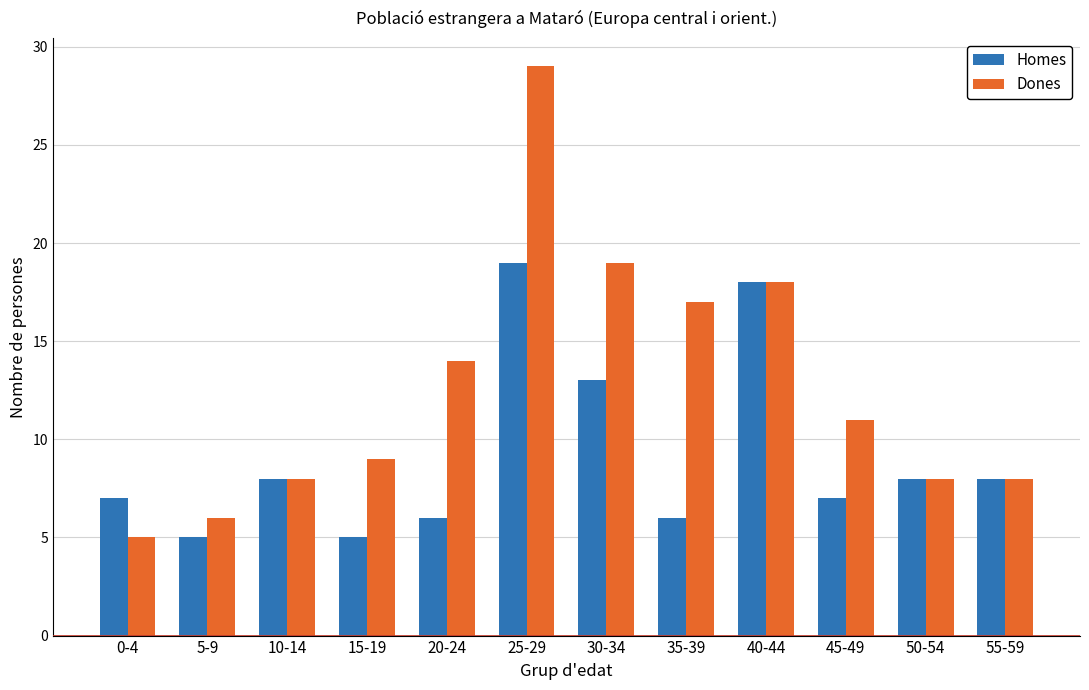

What position from the left is 55-59?

12